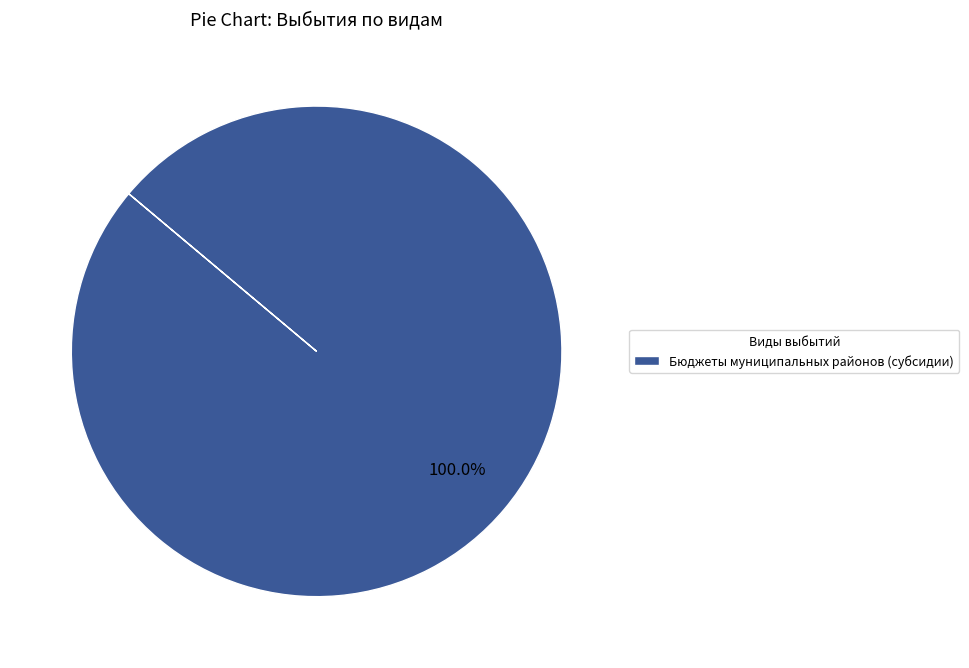

Which category accounts for the majority?

Бюджеты муниципальных районов (субсидии)